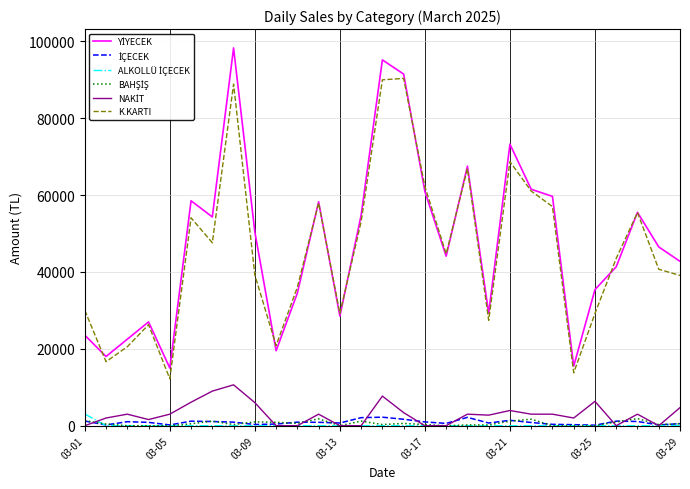

In YİYECEK, how many points are lower than both neighbors (excluding endpoints)?

8